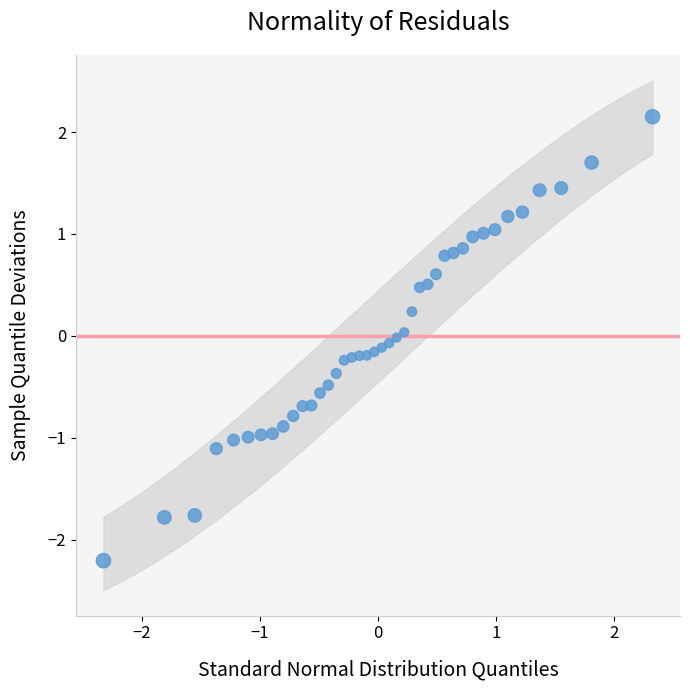

What is the range of X values (max minus min)?

4.7